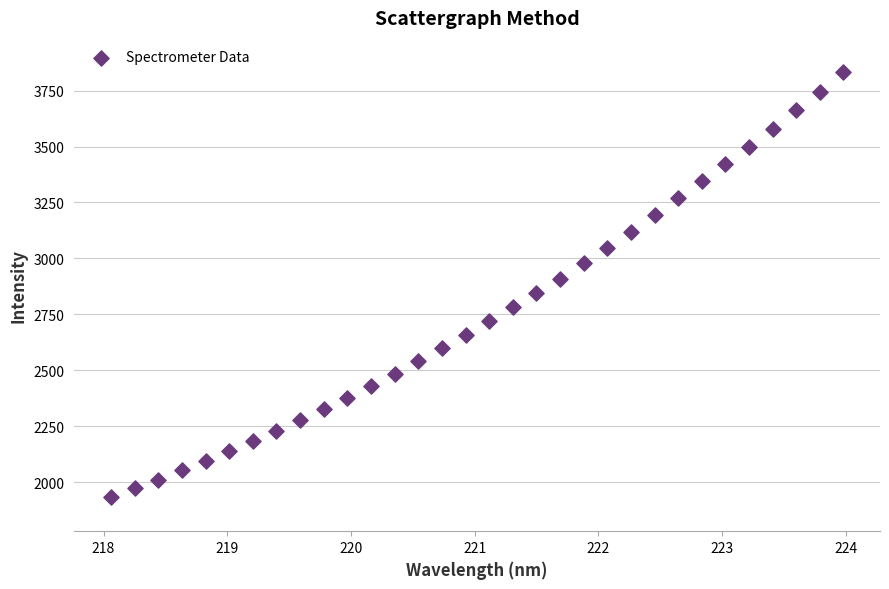

What is the range of Y values (max minus min)?

1901.2